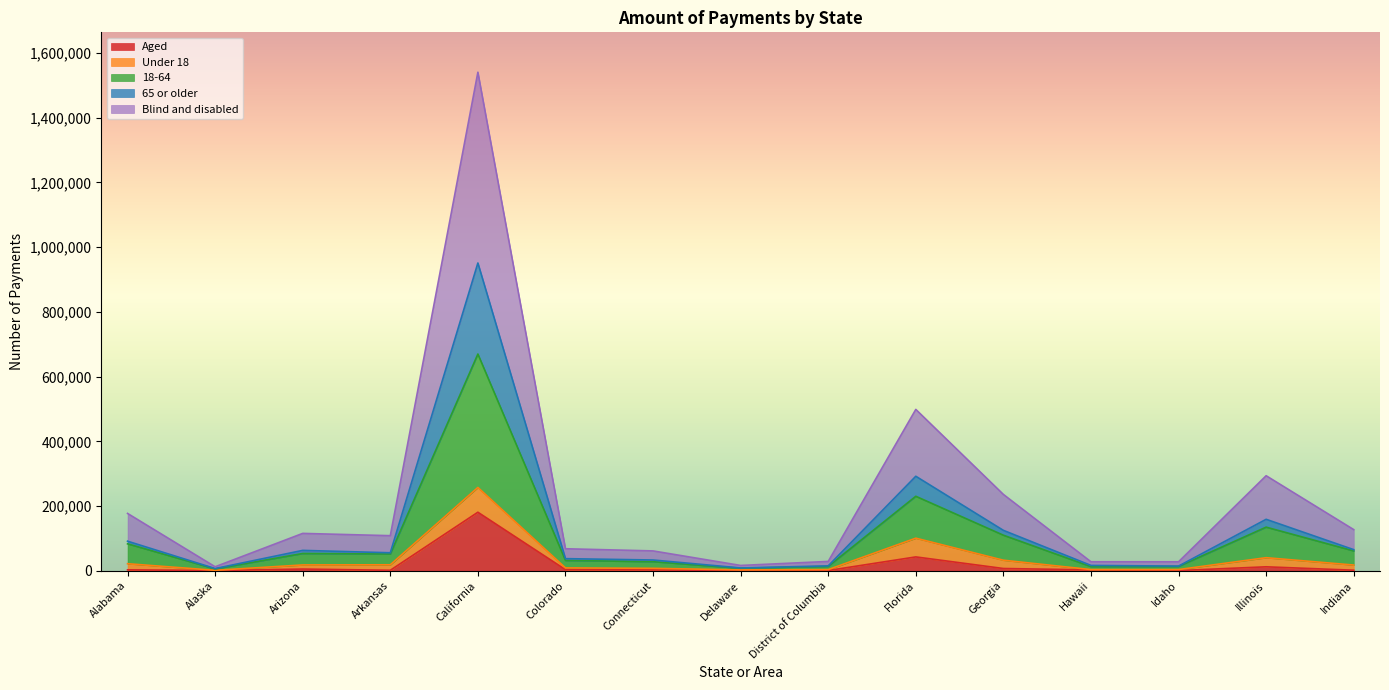

At which label does 65 or older reach its minimum?

Alaska